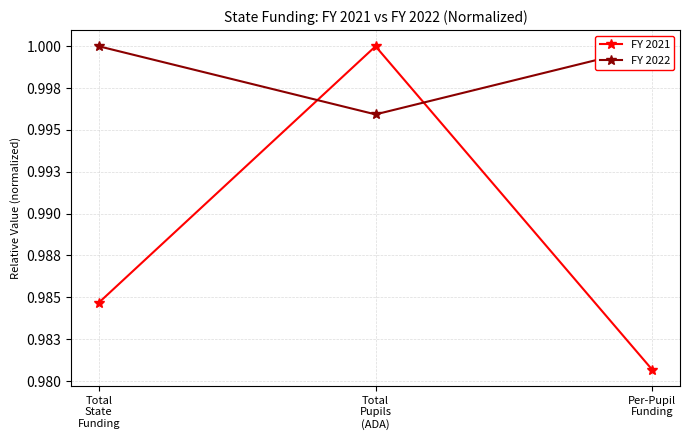

What is the label of the 3rd point from the right?

Total
State
Funding